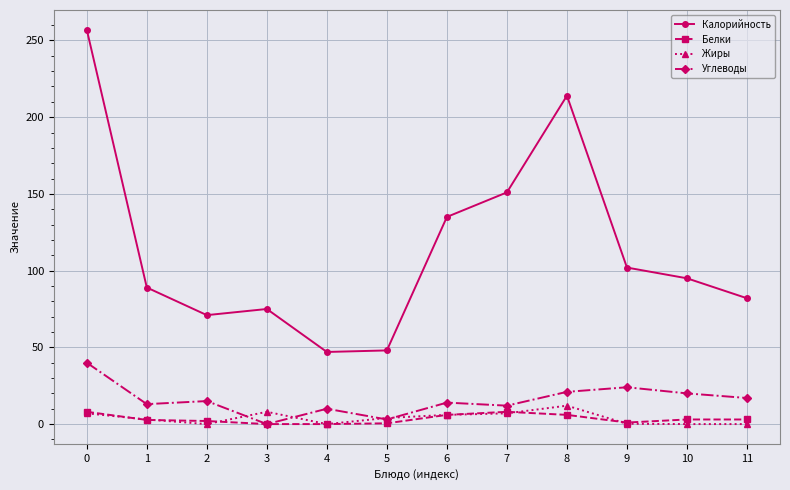

List the series in order of their peak value, lowest first.

Белки, Жиры, Углеводы, Калорийность